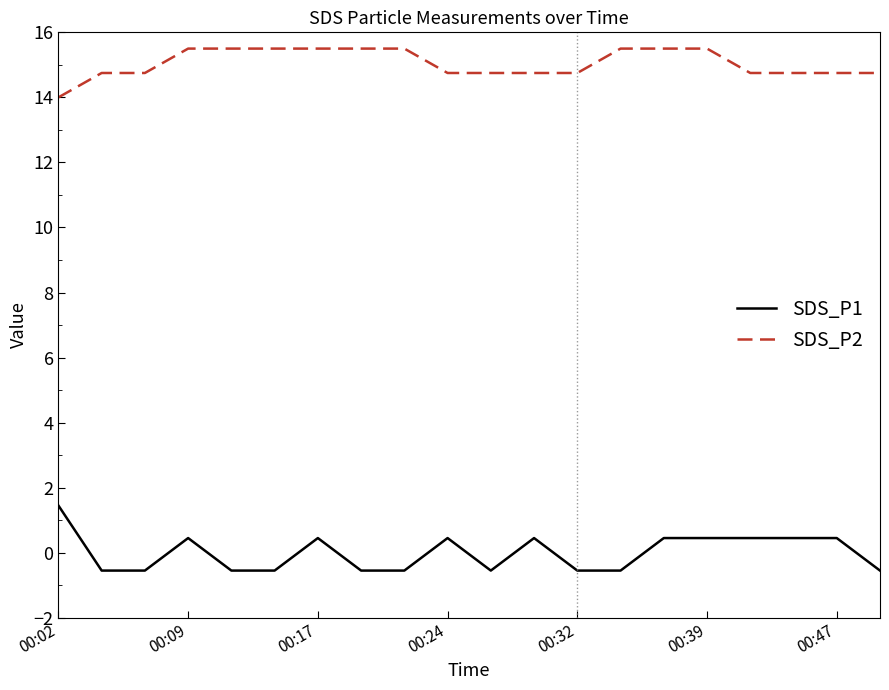

Which series has the largest total across all categories?

SDS_P2